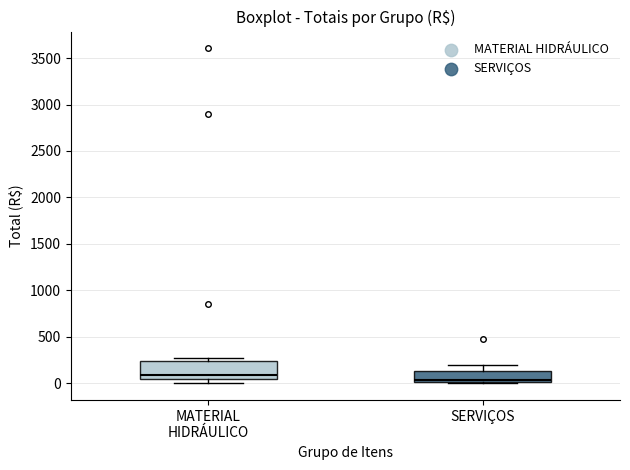

Reading left to right, read every box against the y-axis: the position of its median line, the range the box covers, and the ends of its whiskers. The values are not printed on the chart, so give them approximately, as read against the axis.

MATERIAL HIDRÁULICO: median 100, box 50 to 250, whiskers 0 to 250 (just above the box's upper edge)
SERVIÇOS: median 50, box 0 to 150, whiskers 0 to 200